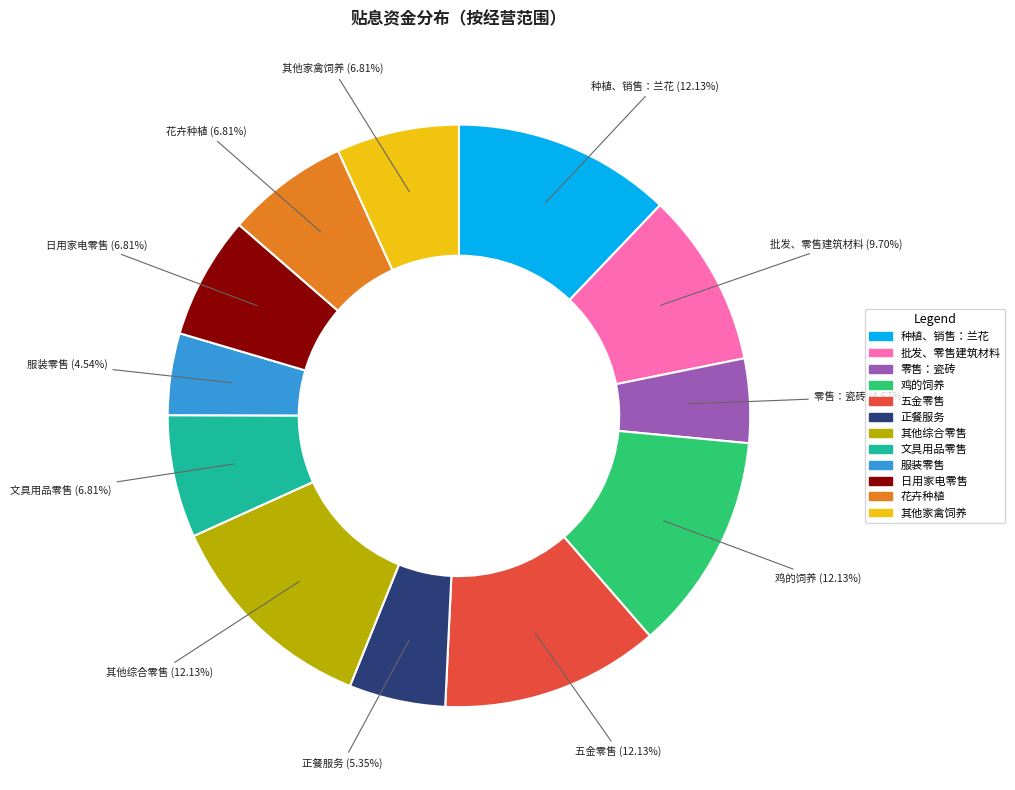

To the nearest percent, what is the combined percentage of 正餐服务 and 批发、零售建筑材料?

15%